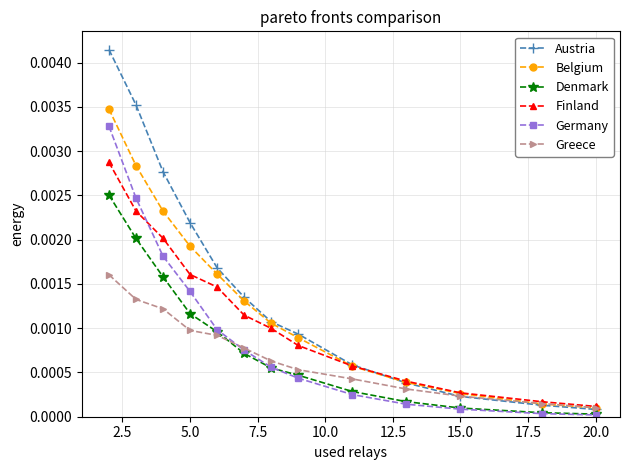

Which series has the largest range (max minus min)?

Austria